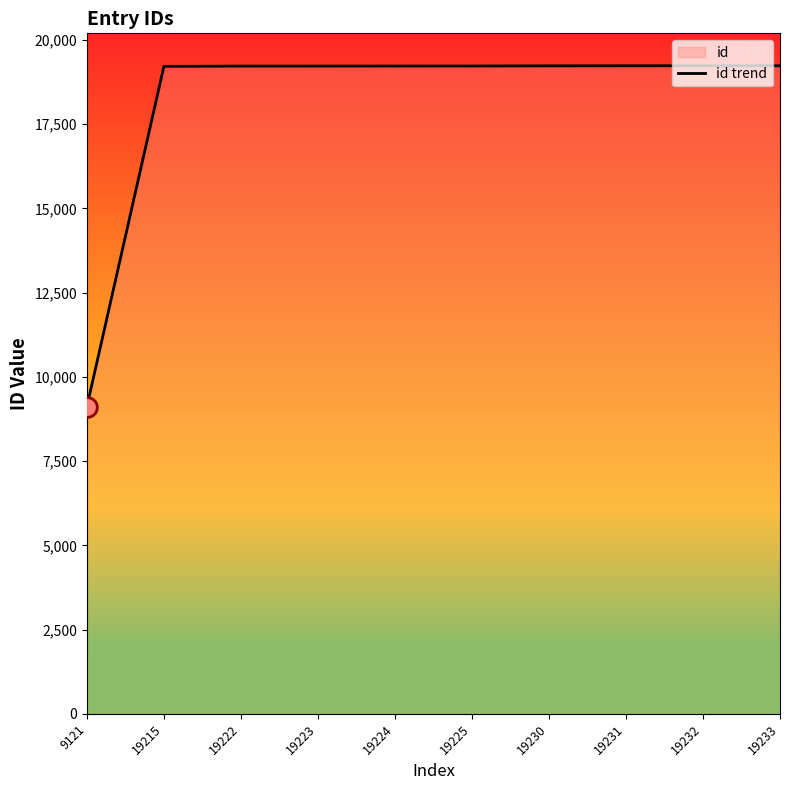

Approximately how many times larger is the value at 19224 compared to 19232?

1.0